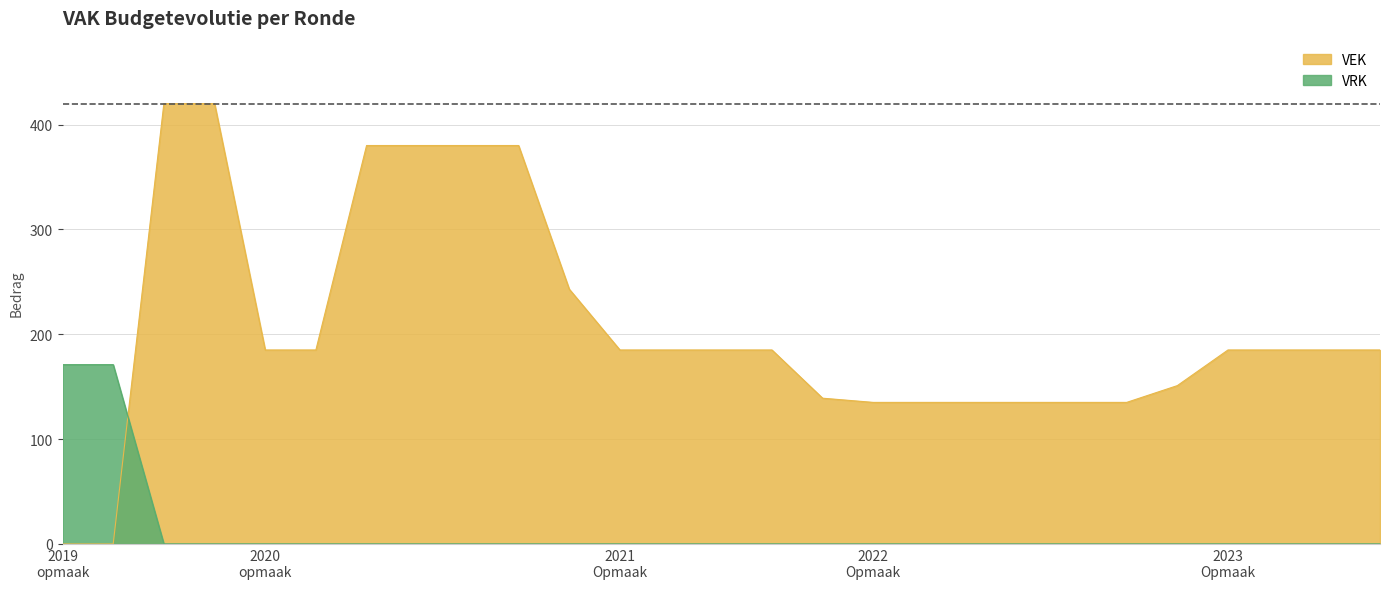

What is the label of the 25th point from the right?

2019 1ste aanpassing - ontwerp